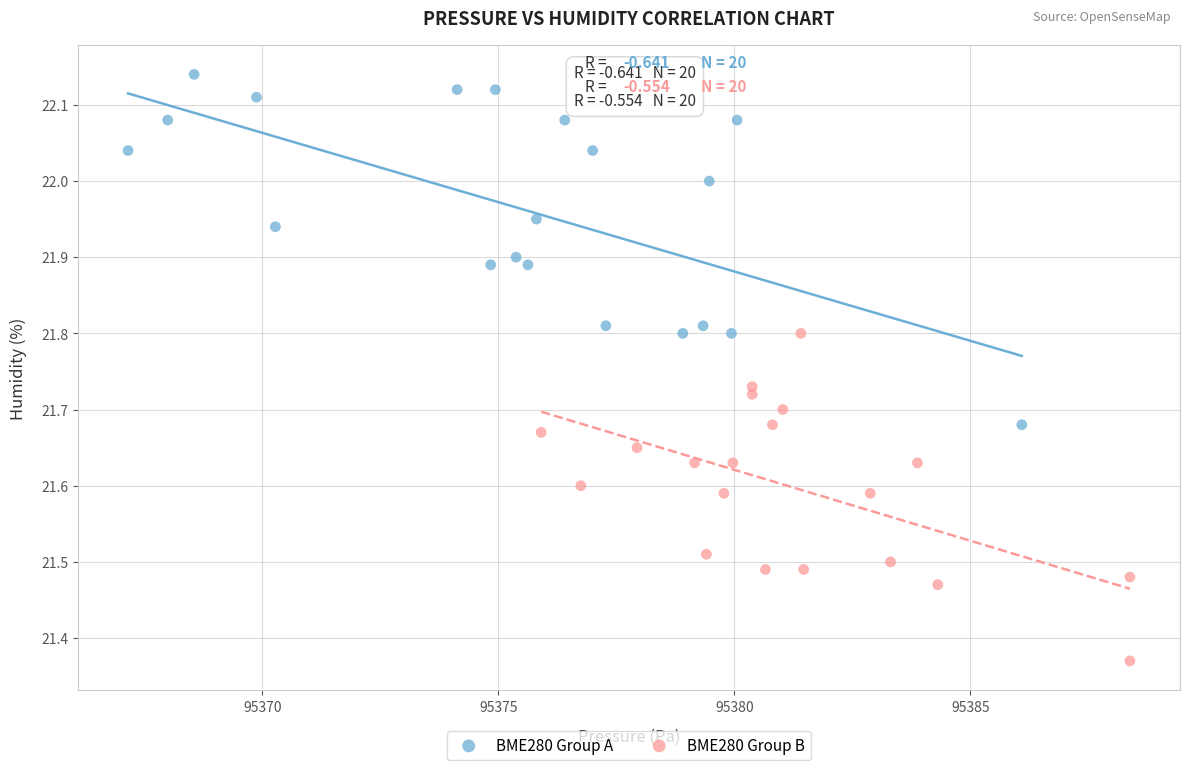

Which series has the widest spread of Y values?

BME280 Group A